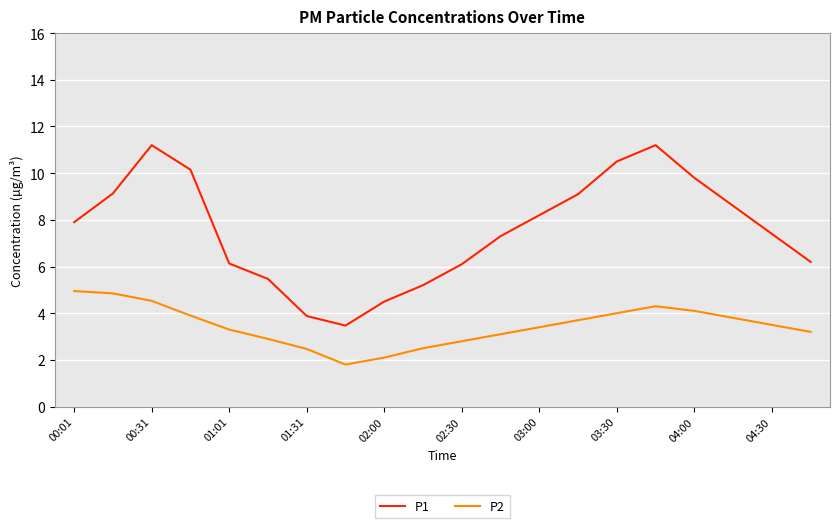

Does the chart have visible grid lines?

Yes